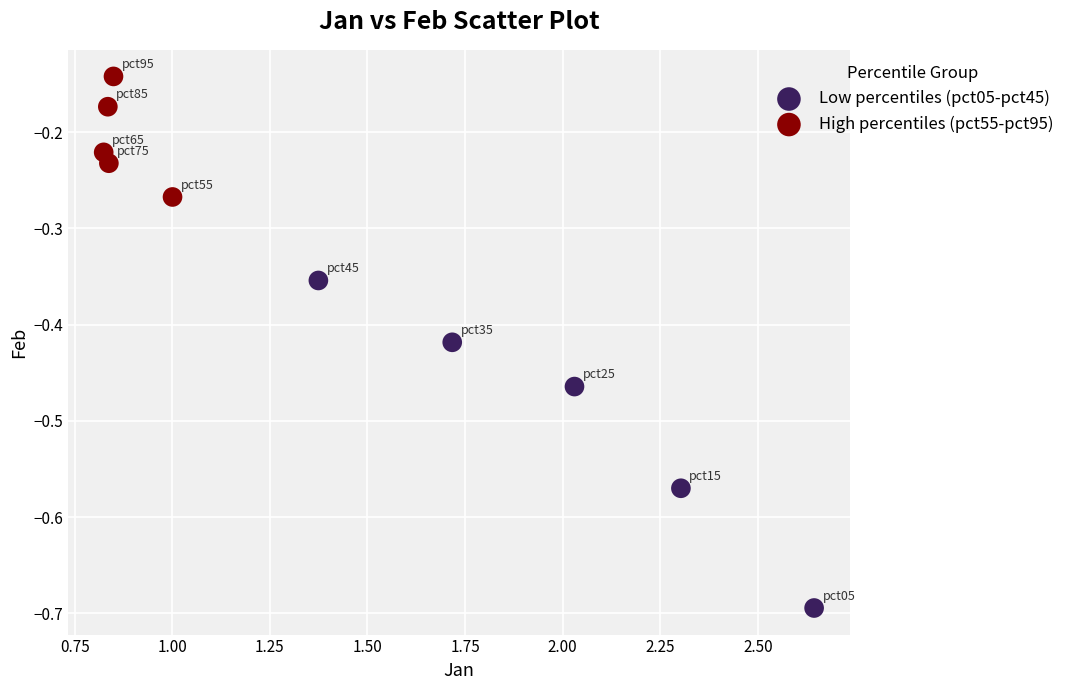

Which series reaches the maximum Y coordinate?

High percentiles (pct55-pct95)